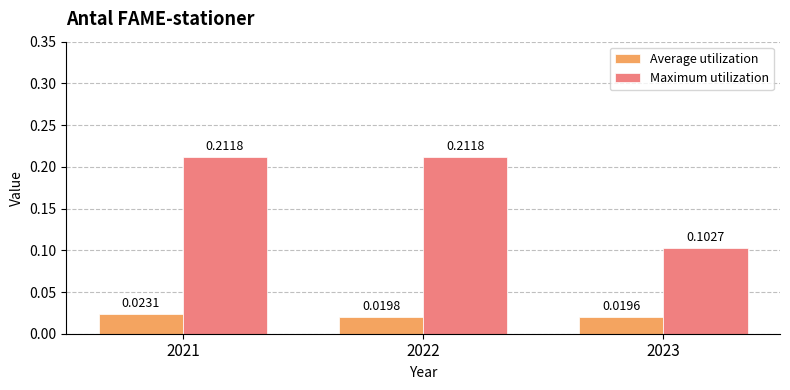

At how many categories does at least one series exceed 0?

3